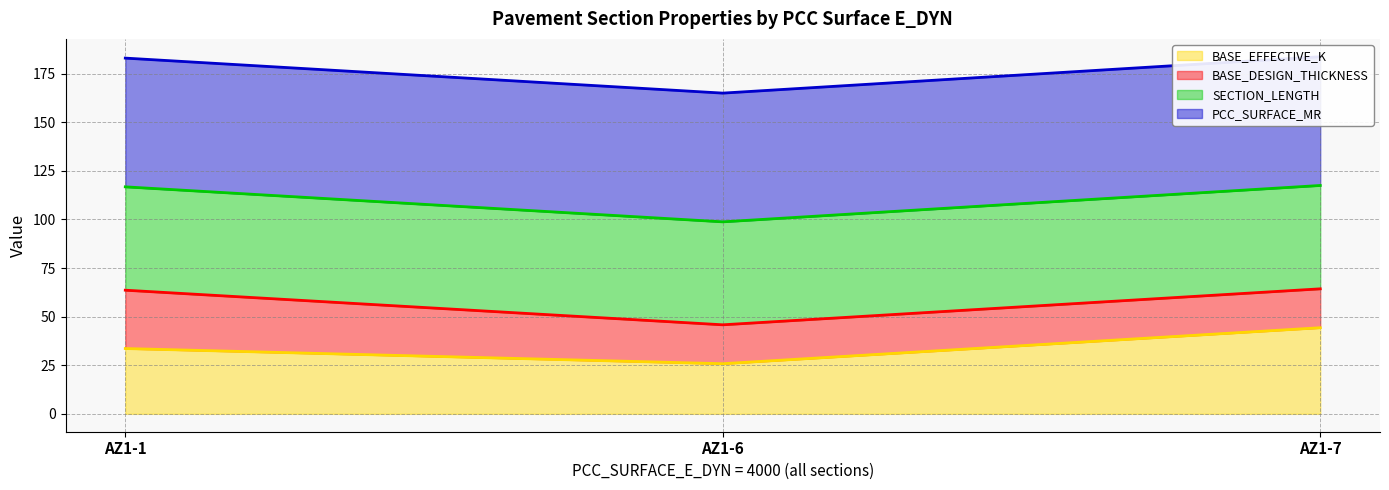

What is the highest value of the BASE_EFFECTIVE_K series?

44.3